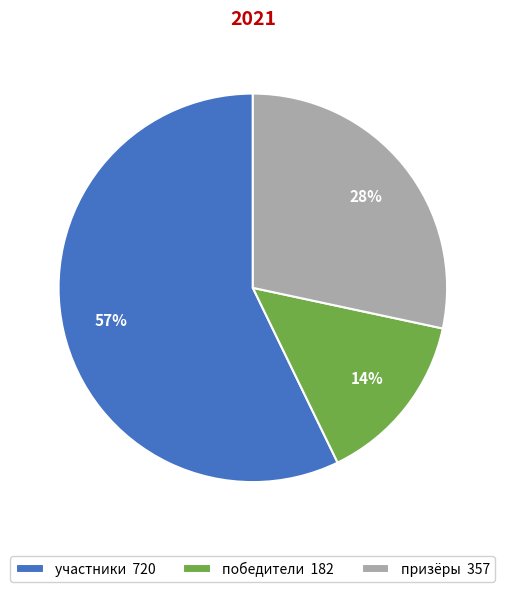

Is the sum of участники 720 and победители 182 greater than half?

Yes